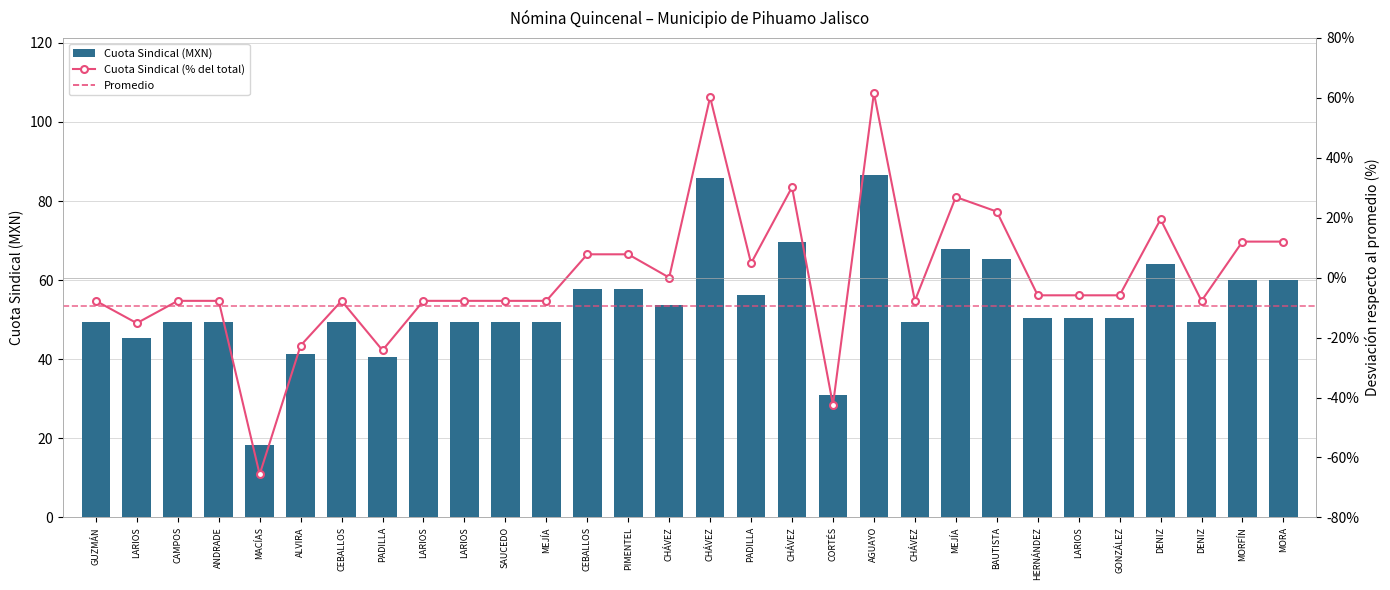

Reading left to right, what are all the values shown in this chart?

Cuota Sindical (MXN): GUZMÁN=49.4	LARIOS=45.4	CAMPOS=49.4	ANDRADE=49.4	MACÍAS=18.4	ALVIRA=41.4	CEBALLOS=49.4	PADILLA=40.6	LARIOS=49.4	LARIOS=49.4	SAUCEDO=49.4	MEJÍA=49.4	CEBALLOS=57.8	PIMENTEL=57.8	CHÁVEZ=53.6	CHÁVEZ=85.8	PADILLA=56.1	CHÁVEZ=69.8	CORTÉS=30.8	AGUAYO=86.6	CHÁVEZ=49.4	MEJÍA=68.0	BAUTISTA=65.4	HERNÁNDEZ=50.4	LARIOS=50.4	GONZÁLEZ=50.4	DENIZ=64.0	DENIZ=49.4	MORFÍN=60.0	MORA=60.0
Cuota Sindical (% del total): GUZMÁN=-7.7	LARIOS=-15.2	CAMPOS=-7.7	ANDRADE=-7.7	MACÍAS=-65.6	ALVIRA=-22.7	CEBALLOS=-7.7	PADILLA=-24.2	LARIOS=-7.7	LARIOS=-7.7	SAUCEDO=-7.7	MEJÍA=-7.7	CEBALLOS=7.8	PIMENTEL=7.8	CHÁVEZ=0.0	CHÁVEZ=60.2	PADILLA=4.8	CHÁVEZ=30.2	CORTÉS=-42.4	AGUAYO=61.7	CHÁVEZ=-7.7	MEJÍA=26.9	BAUTISTA=22.1	HERNÁNDEZ=-5.9	LARIOS=-5.9	GONZÁLEZ=-5.9	DENIZ=19.5	DENIZ=-7.7	MORFÍN=12.0	MORA=12.0